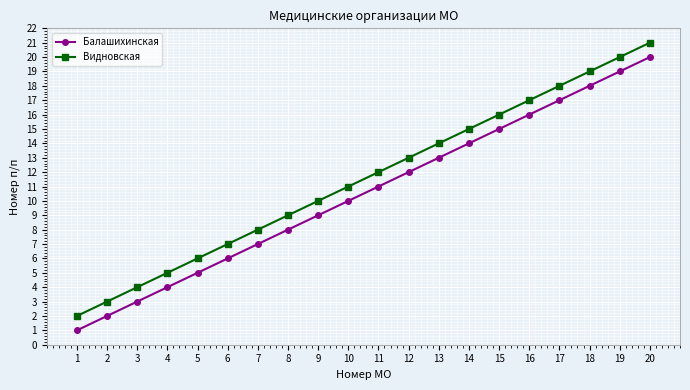

True or false: Балашихинская and Видновская intersect in this chart.

False